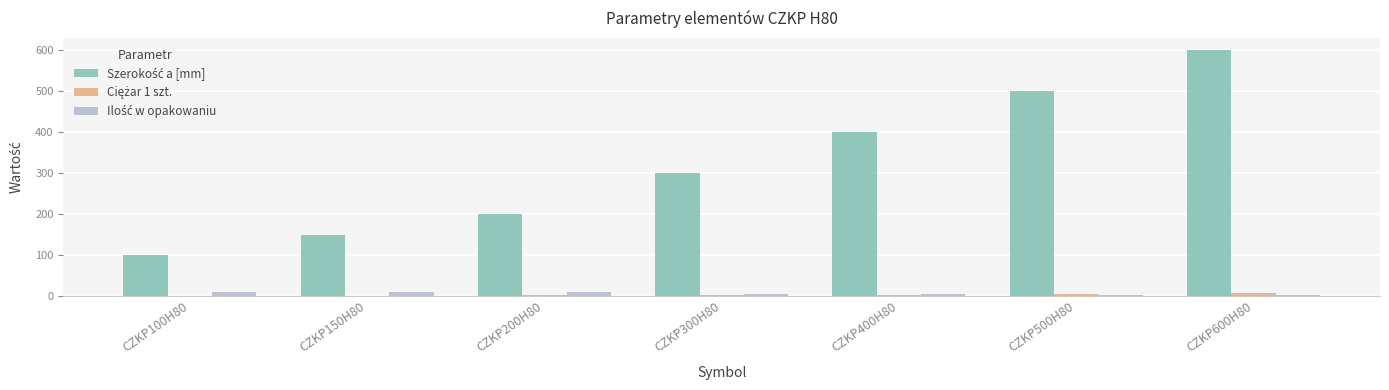

At which category is the sum across all series the highest?

CZKP600H80